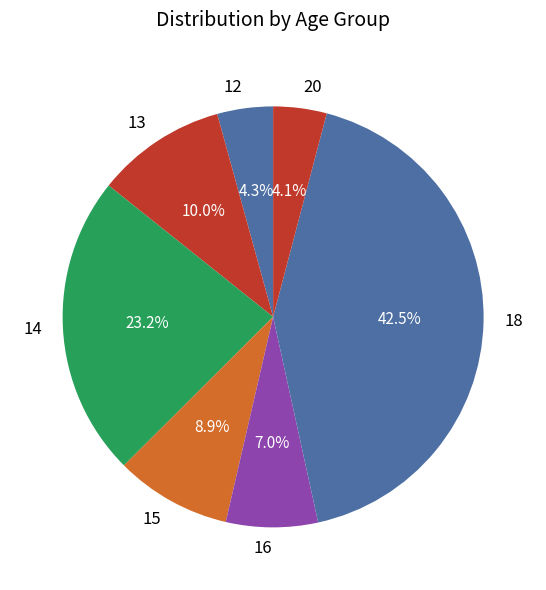

True or false: 12 accounts for 4% of the total.

True